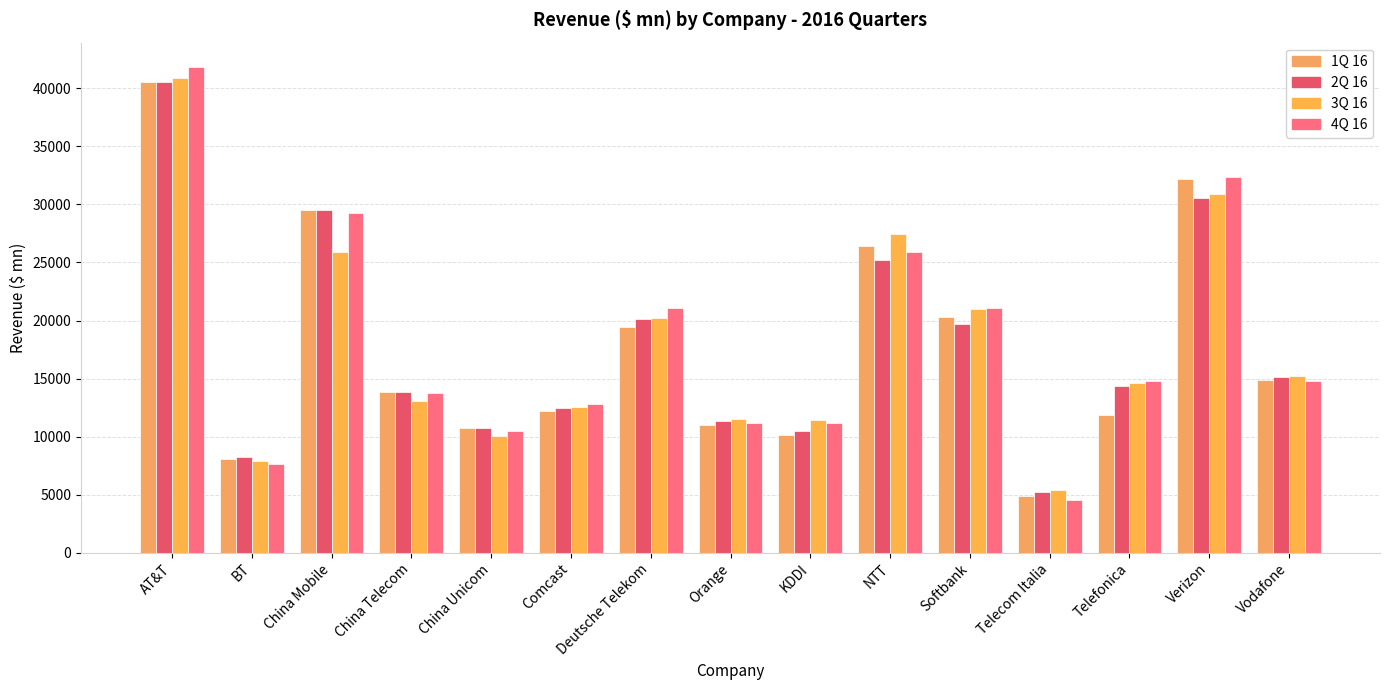

What is the sum of all 3Q 16 values?

268037.4